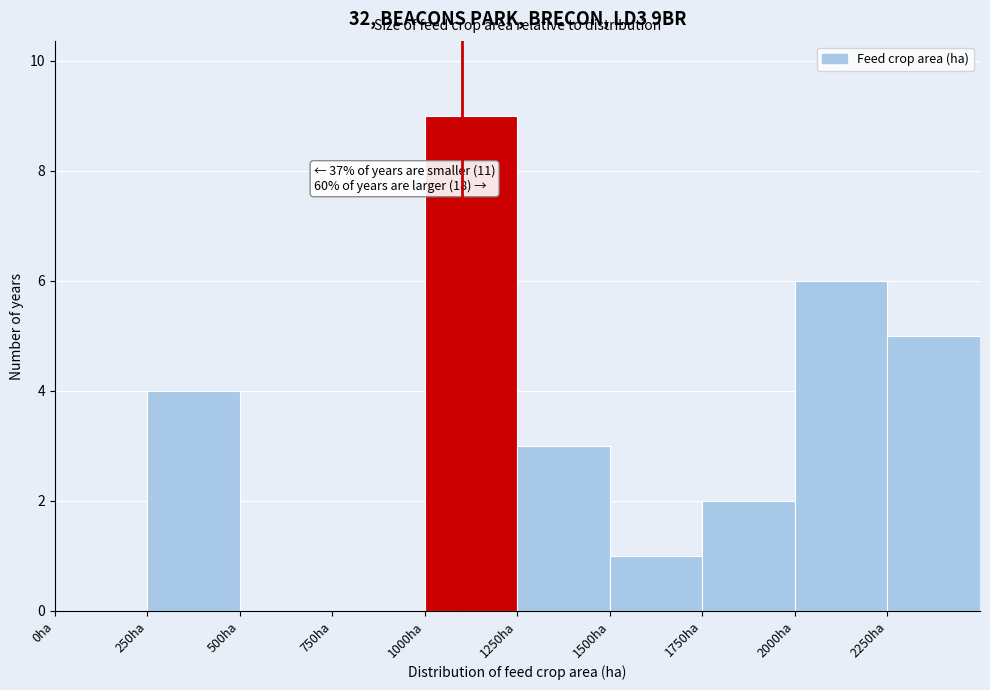

Over which range of the x-axis is the bar tallest?

1000 to 1250